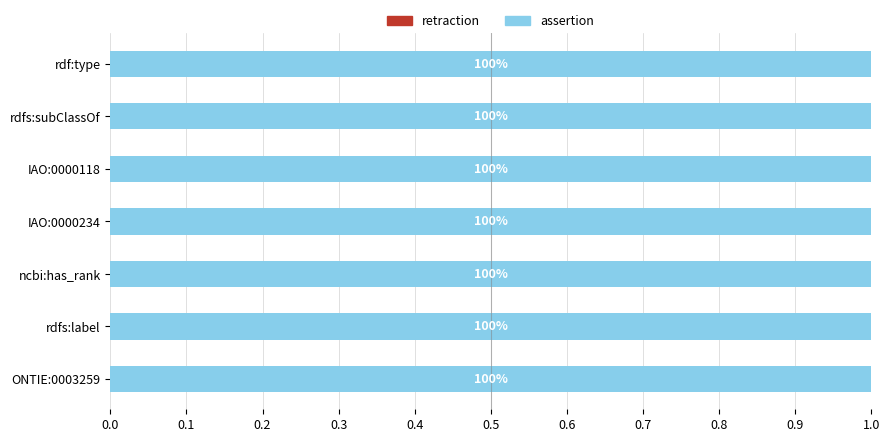

At rdfs:subClassOf, list the series in order from smallest to largest.

retraction, assertion